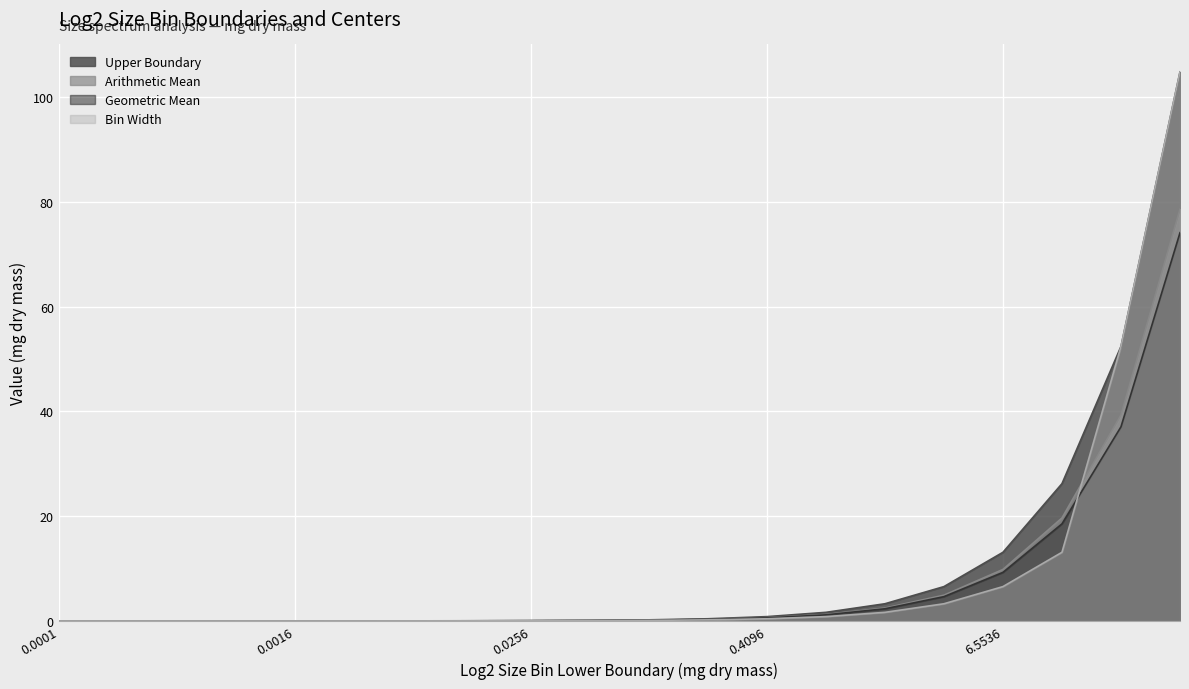

What position from the right is 13.1072?

3